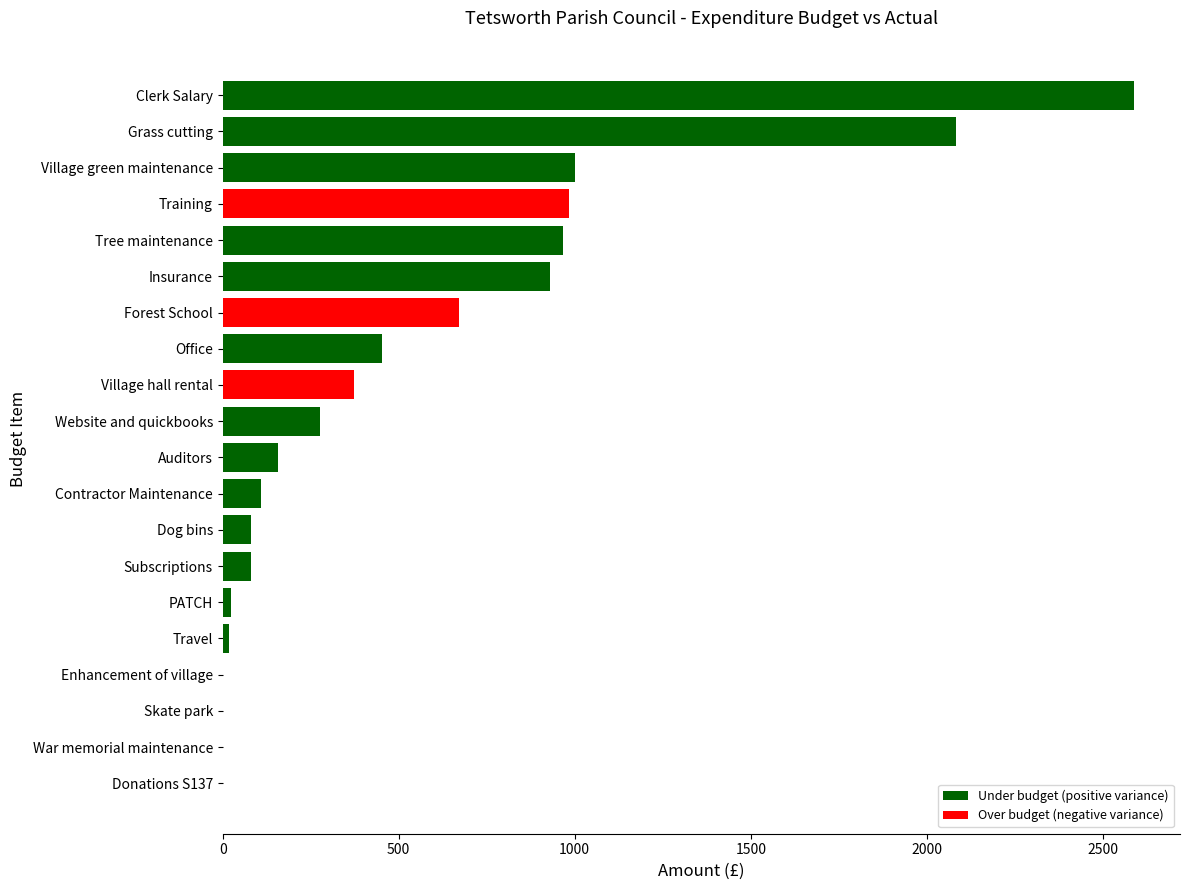

What is the sum of the values at Donations S137 and Website and quickbooks?

275.2